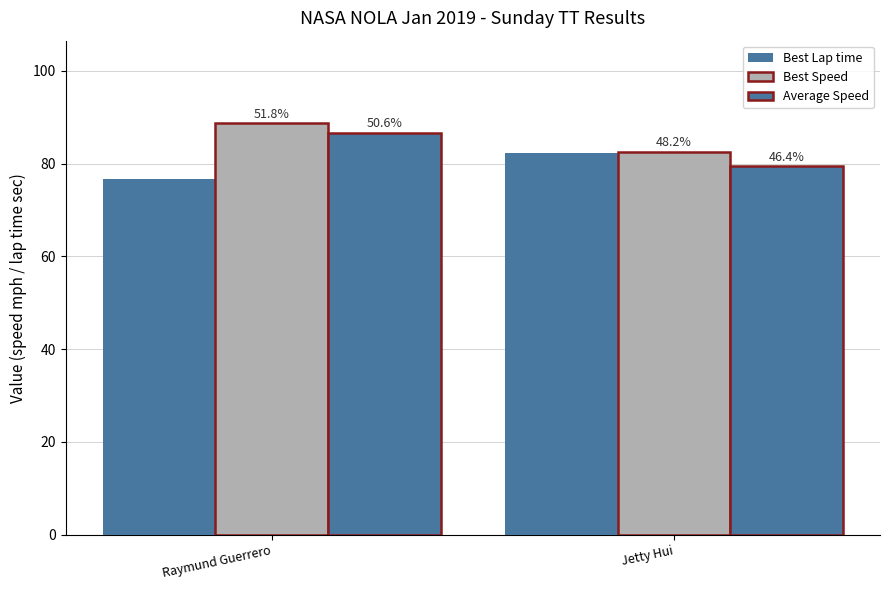

Is it true that Best Speed equals 82.6 at Jetty Hui?

True